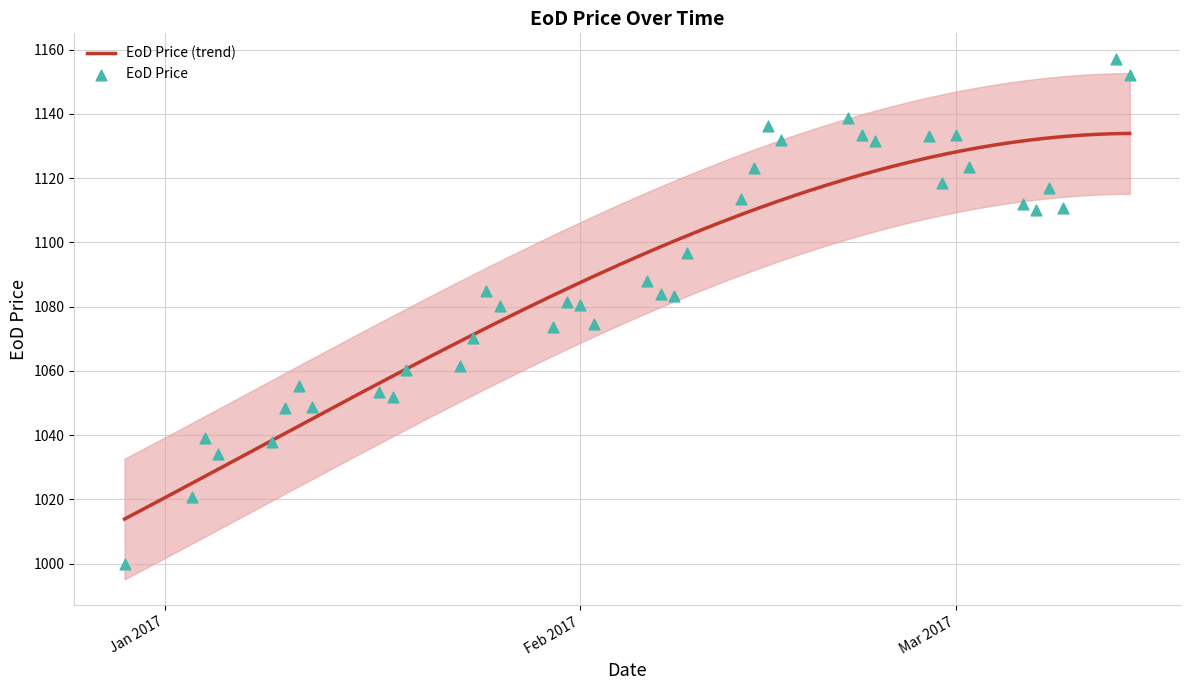

What is the change in value from 2017-01-05 to 2017-01-30?

+39.5